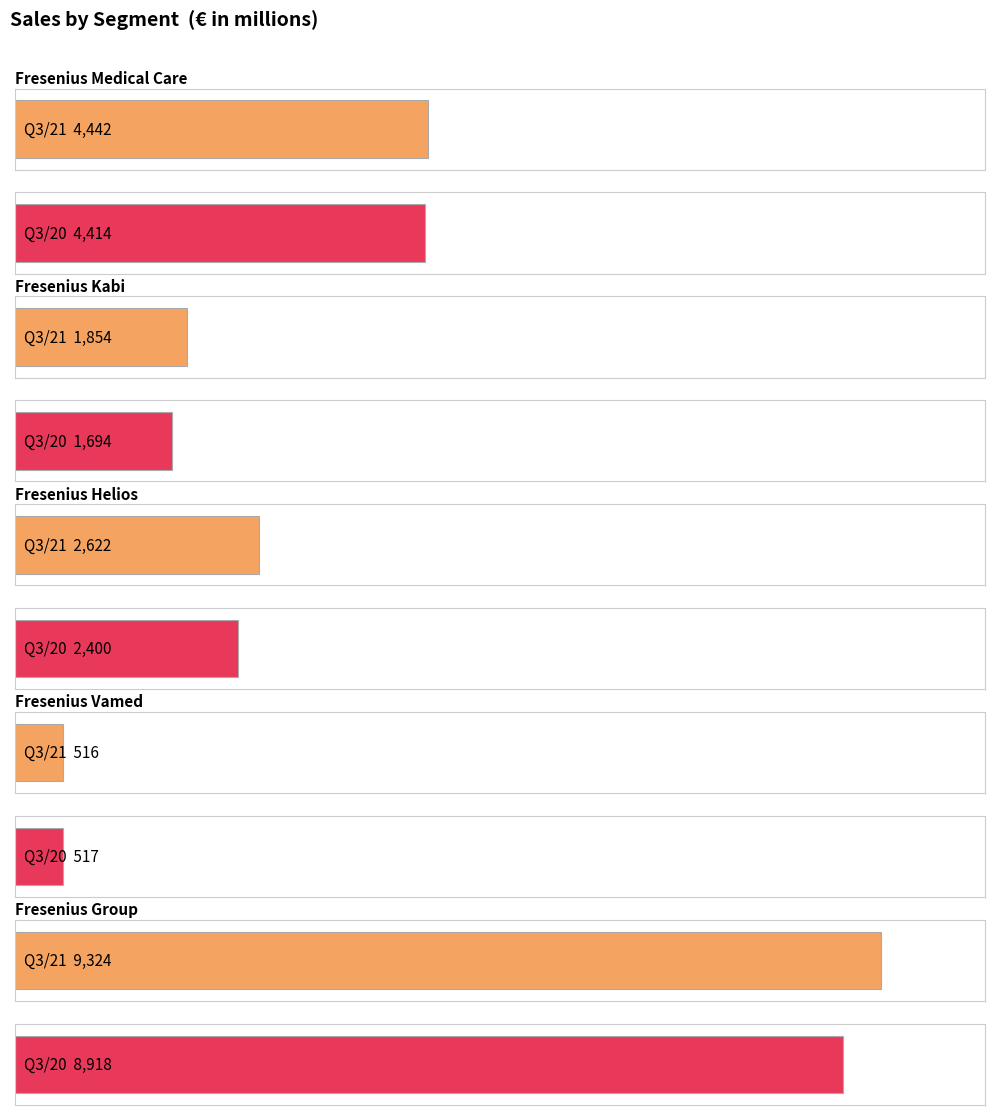

At which label does Fresenius Helios reach its peak?

Q3/21